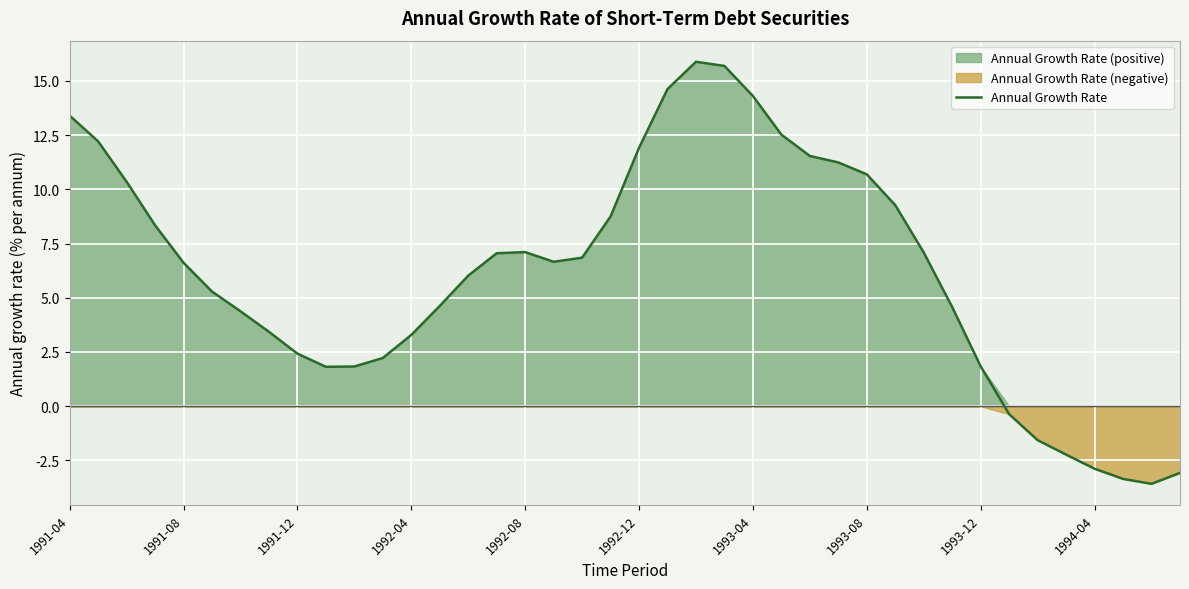

How many lines are shown in the chart?

1